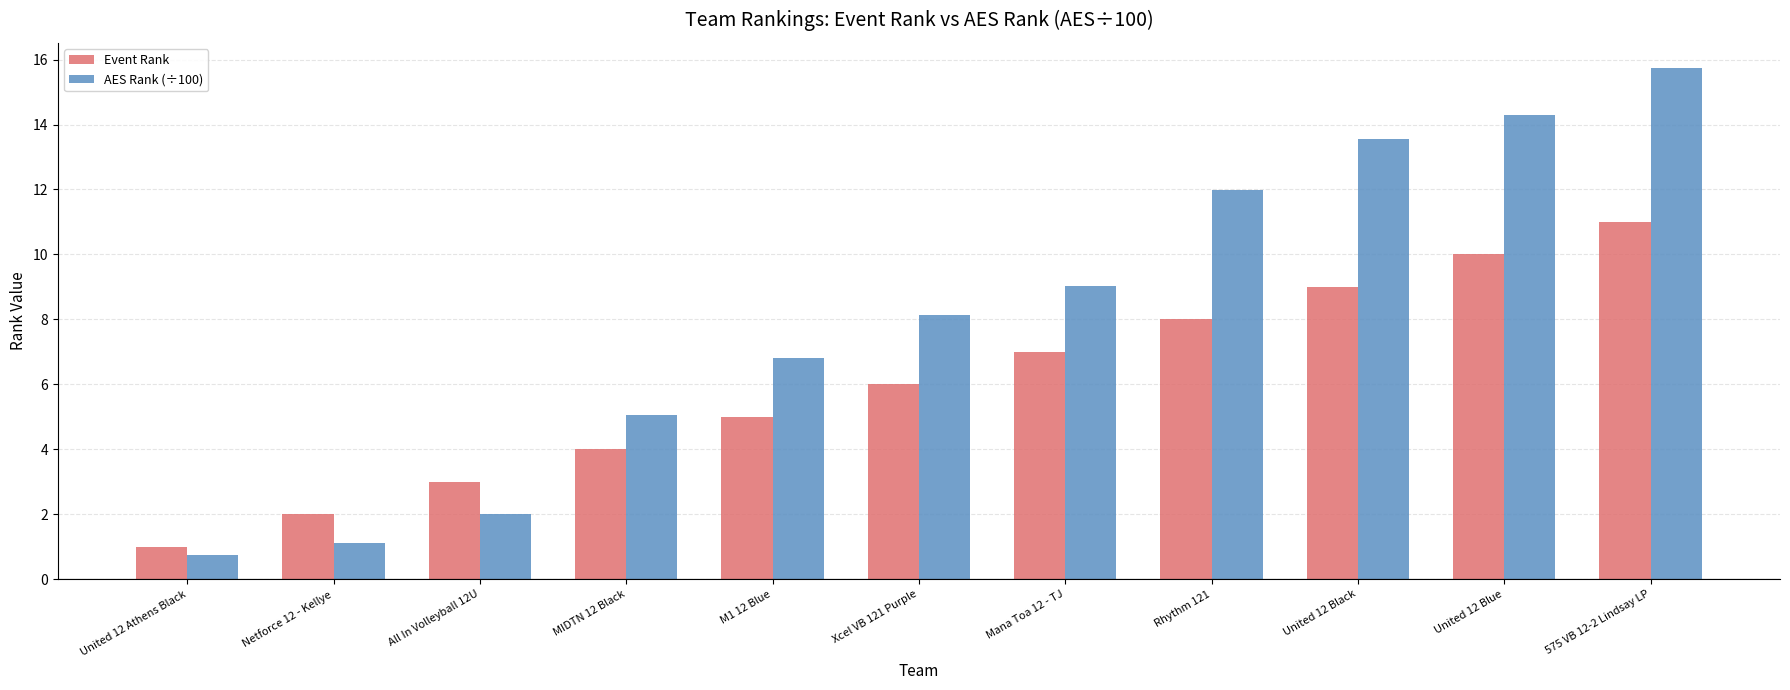

Reading right to left, list all the values displayed in this chart.

Event Rank: 11.0	10.0	9.0	8.0	7.0	6.0	5.0	4.0	3.0	2.0	1.0
AES Rank (÷100): 15.7	14.3	13.5	12.0	9.0	8.1	6.8	5.1	2.0	1.1	0.7